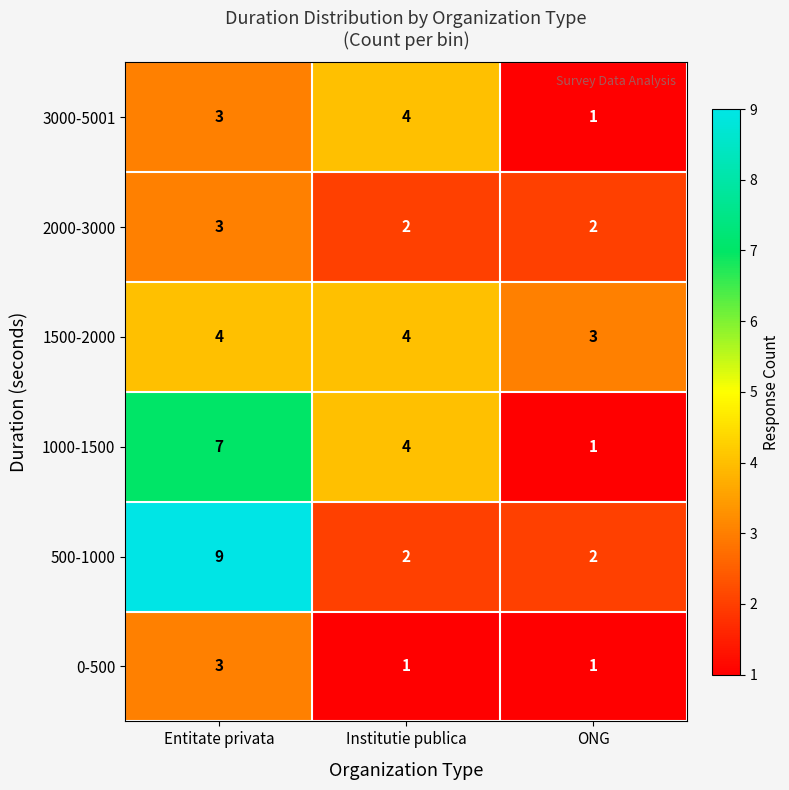

How many values in the 0-500 series exceed 1?

1